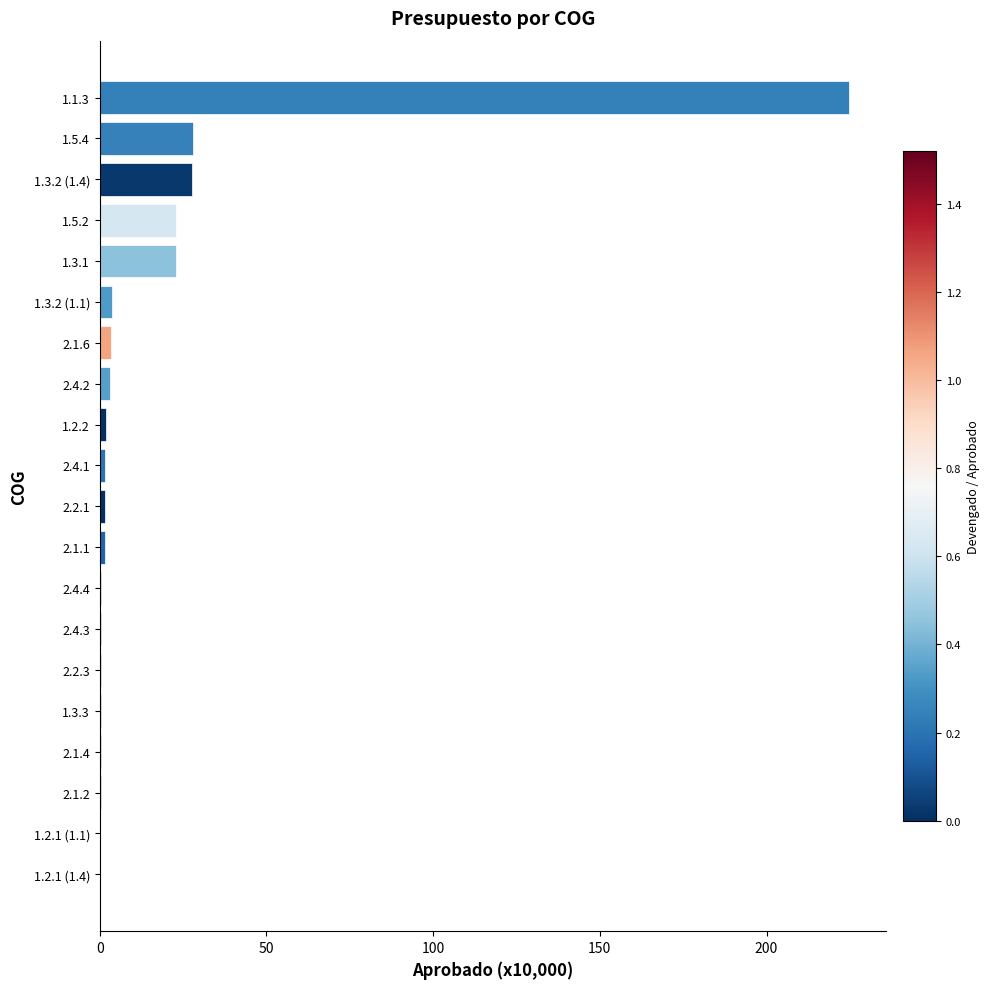

At which category does the chart reach its peak across all series?

1.1.3